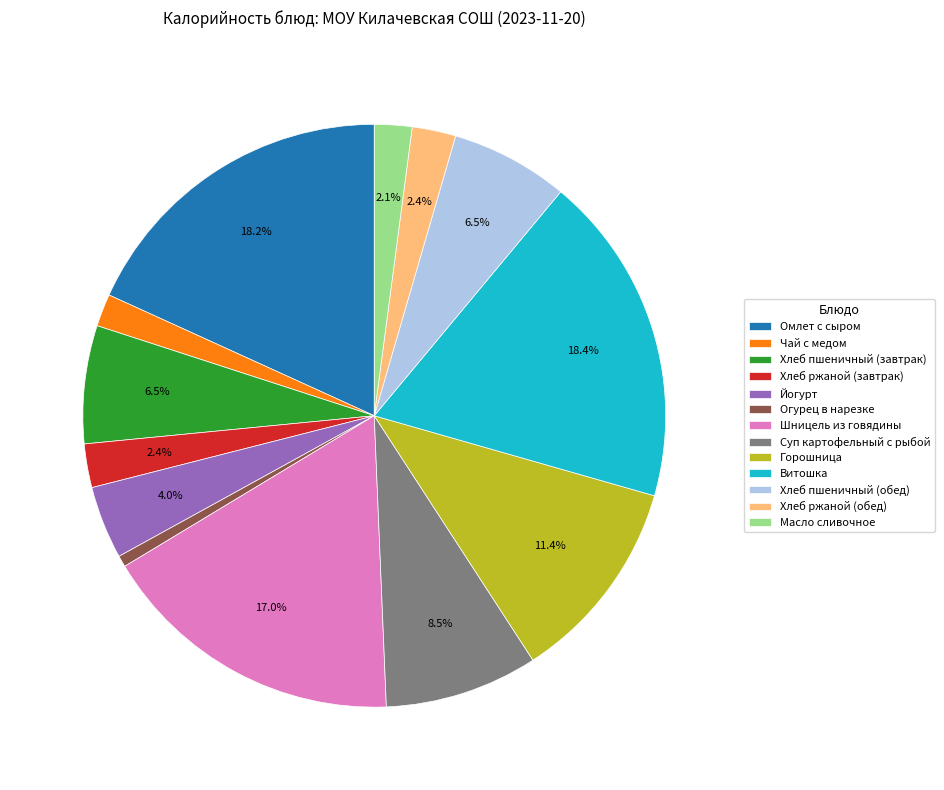

How many segments does this pie chart have?

13